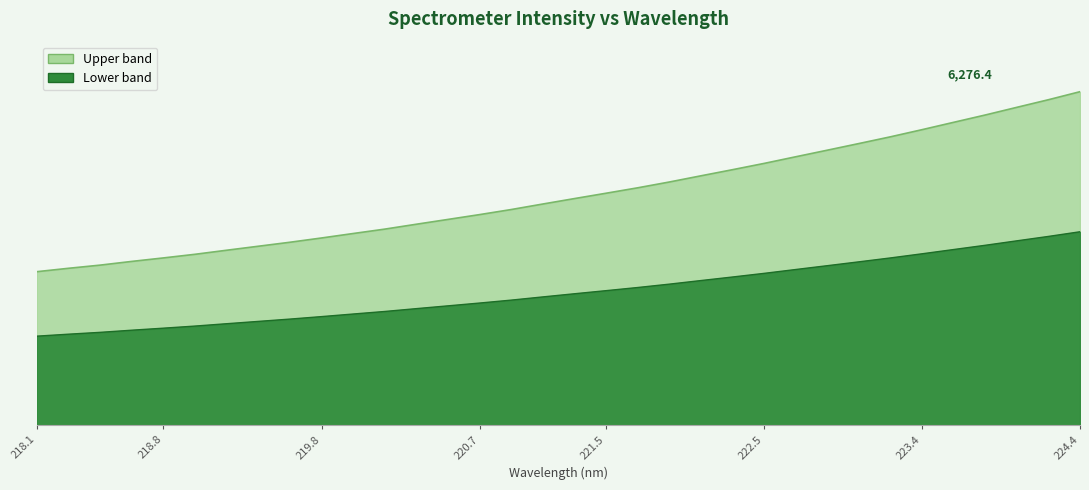

What is the minimum value shown in the chart?

2888.7